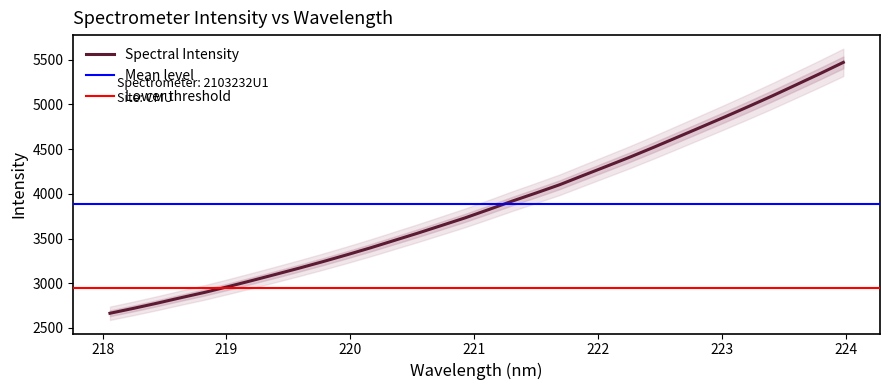

The chart shows a value of 3169.6 at 219.589. True or false?

True